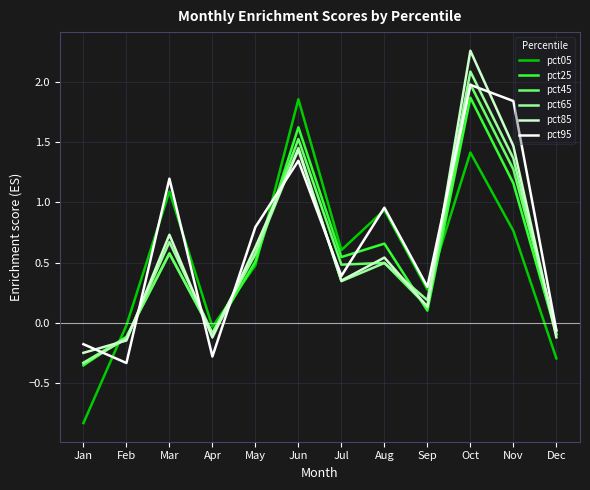

The value of pct65 at Nov is 2.4. True or false?

False